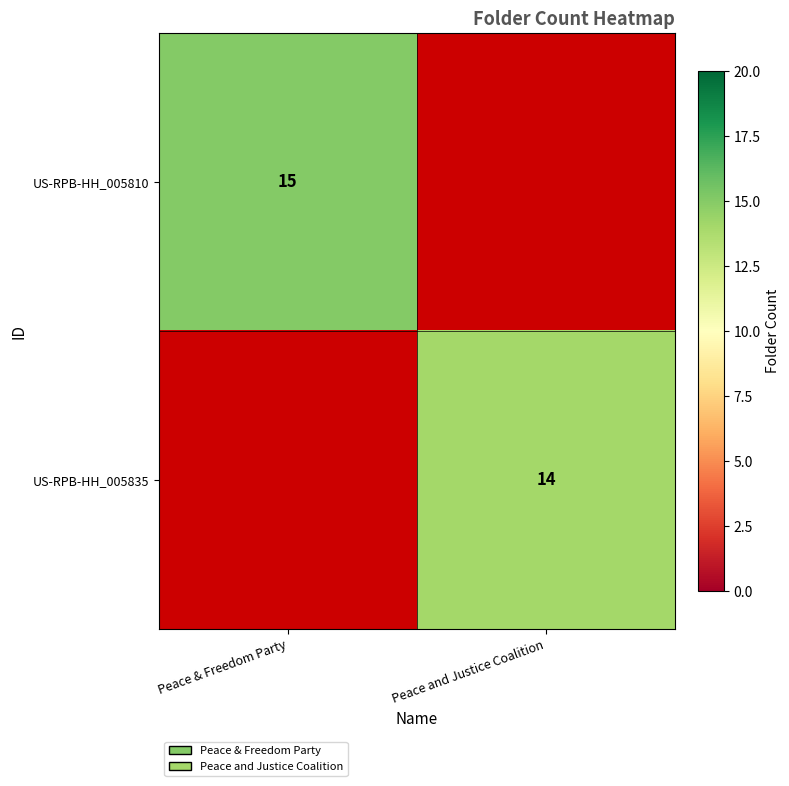

The US-RPB-HH_005810 series shows 15 at Peace & Freedom Party. True or false?

True